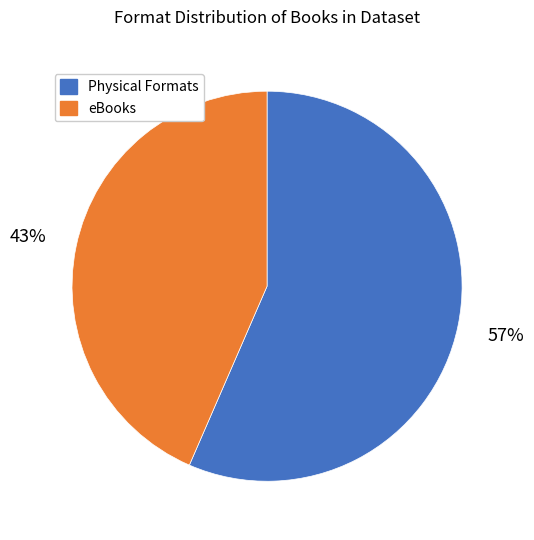

Is there any slice that represents more than half of the pie?

Yes